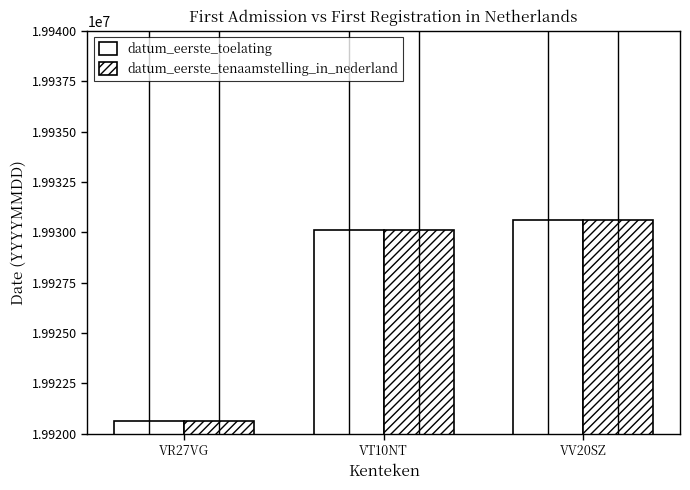

Rank the categories by datum_eerste_toelating value from highest to lowest.

VV20SZ, VT10NT, VR27VG